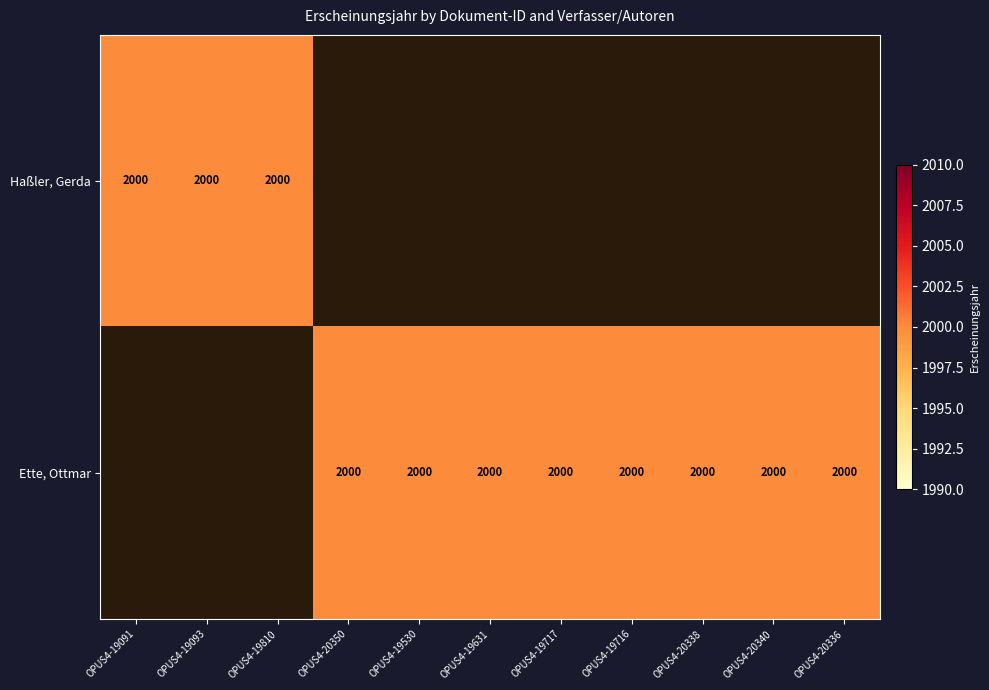

Is it true that Haßler, Gerda equals 0 at OPUS4-19716?

True